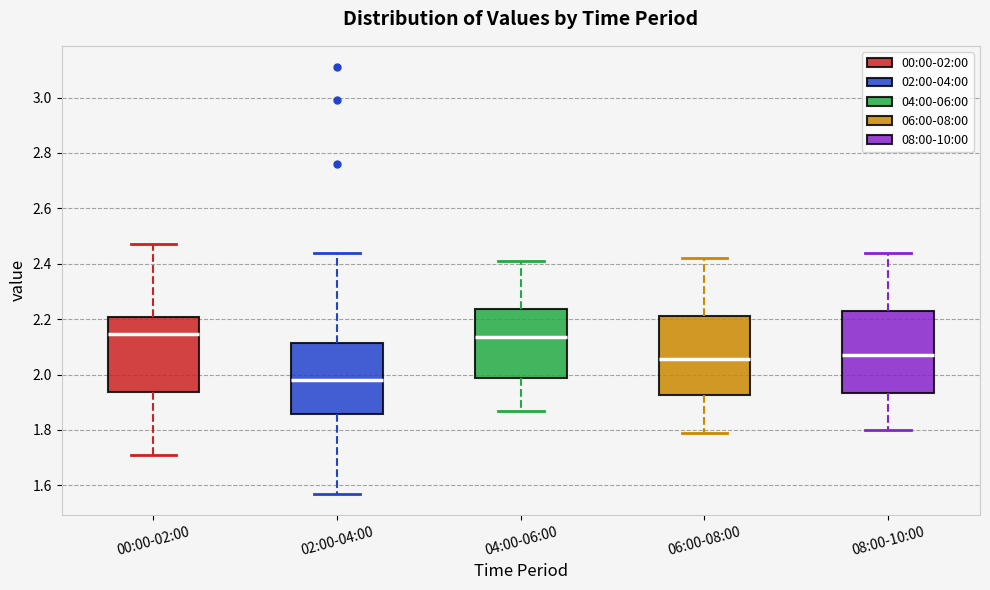

Reading left to right, read every box against the y-axis: the position of its median line, the range the box covers, and the ends of its whiskers. The values are not printed on the chart, so give them approximately, as read against the axis.

00:00-02:00: median 2.14, box 1.94 to 2.20, whiskers 1.72 to 2.48
02:00-04:00: median 1.98, box 1.86 to 2.12, whiskers 1.58 to 2.44
04:00-06:00: median 2.14, box 1.98 to 2.24, whiskers 1.88 to 2.42
06:00-08:00: median 2.06, box 1.92 to 2.22, whiskers 1.80 to 2.42
08:00-10:00: median 2.08, box 1.94 to 2.24, whiskers 1.80 to 2.44